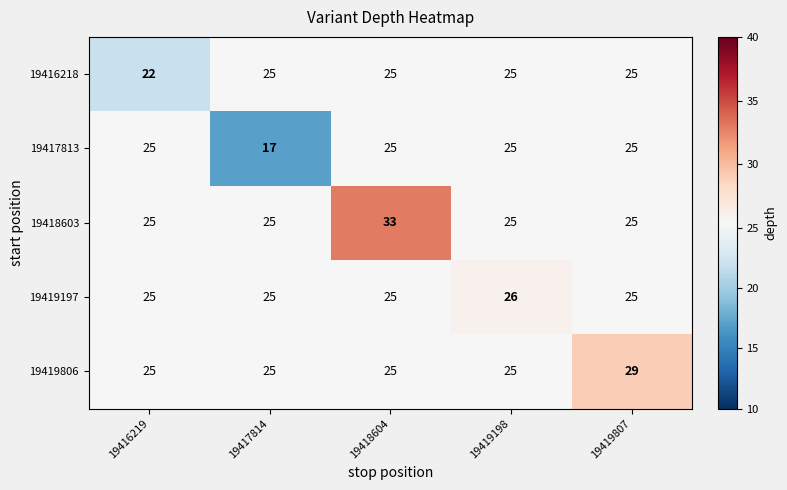

List the series in order of their overall mean, lowest first.

19417813, 19416218, 19419197, 19419806, 19418603